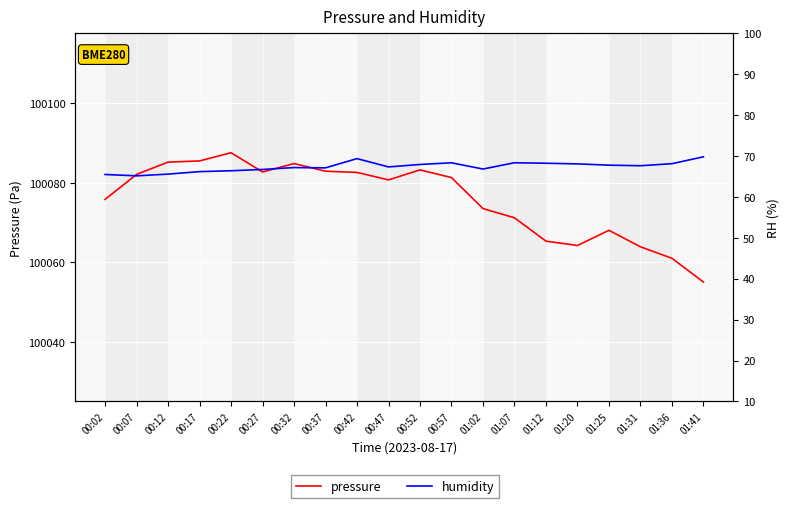

How many values in the humidity series exceed 67?

13